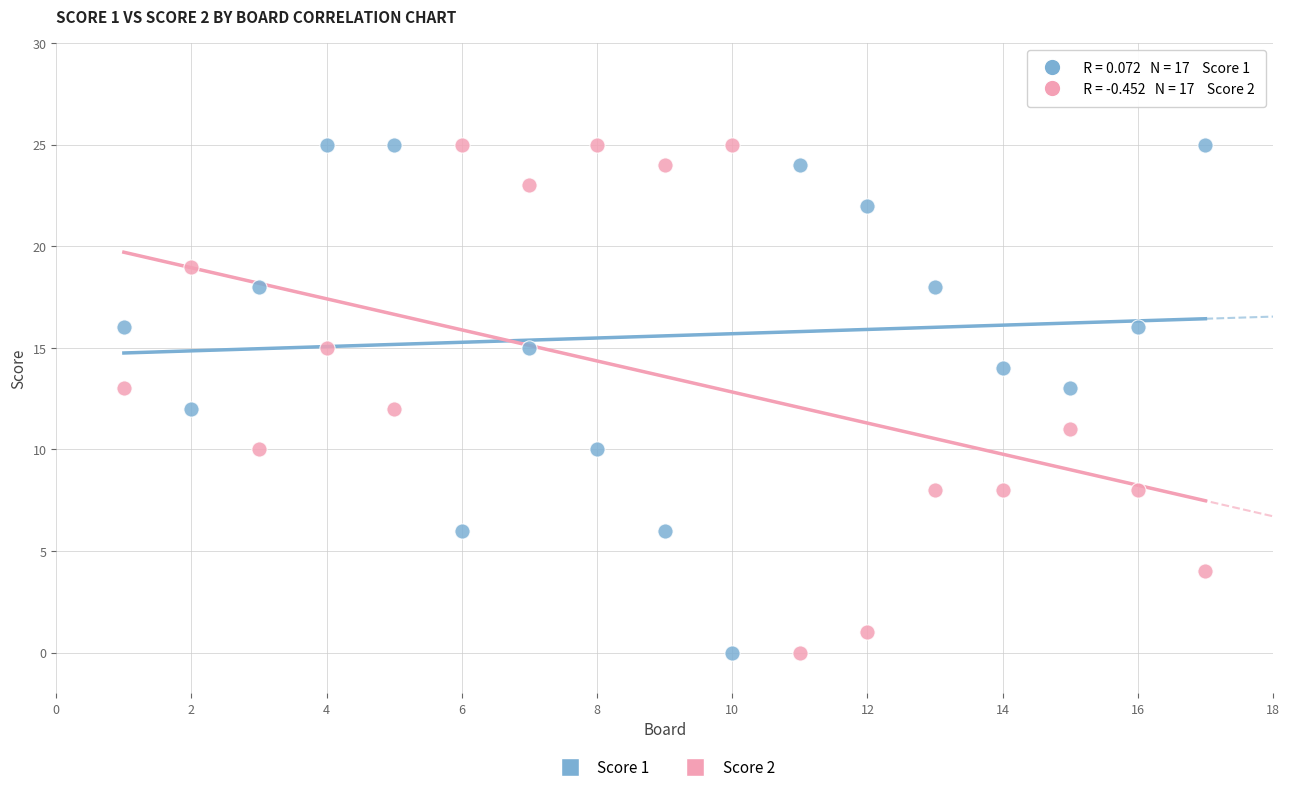

What is the X range (max minus min) for the scatter plot?

16